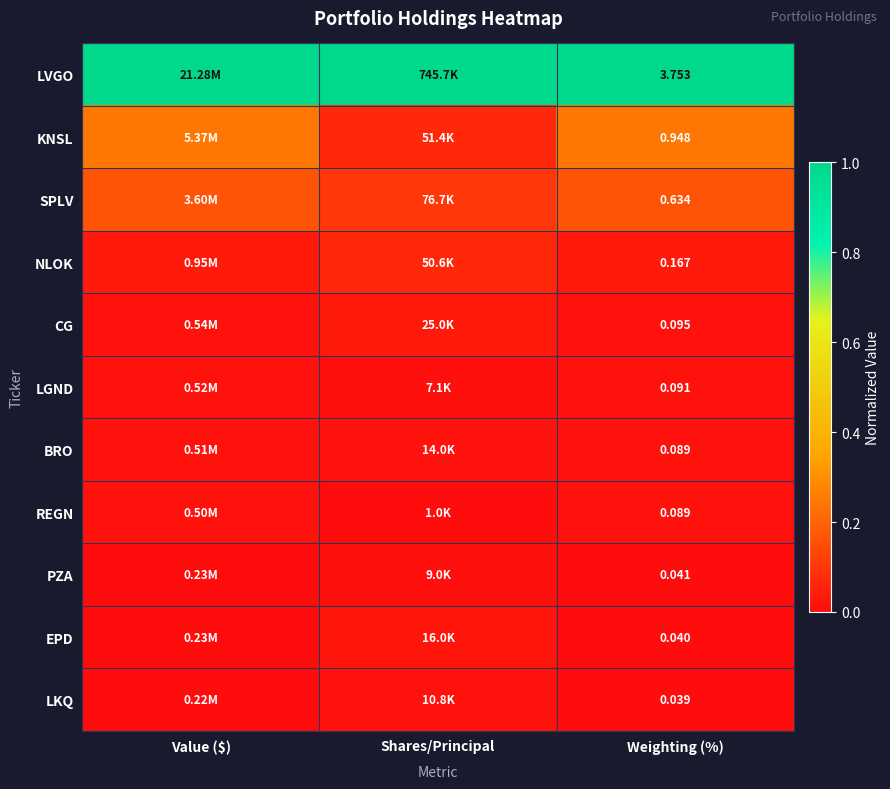

What is the maximum value shown in the chart?

1.0